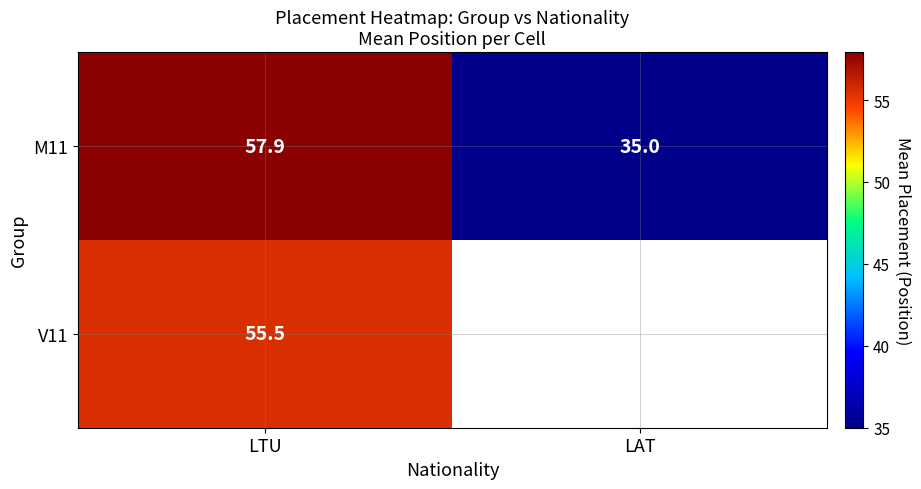

Which category has the lowest value in the M11 series?

LAT